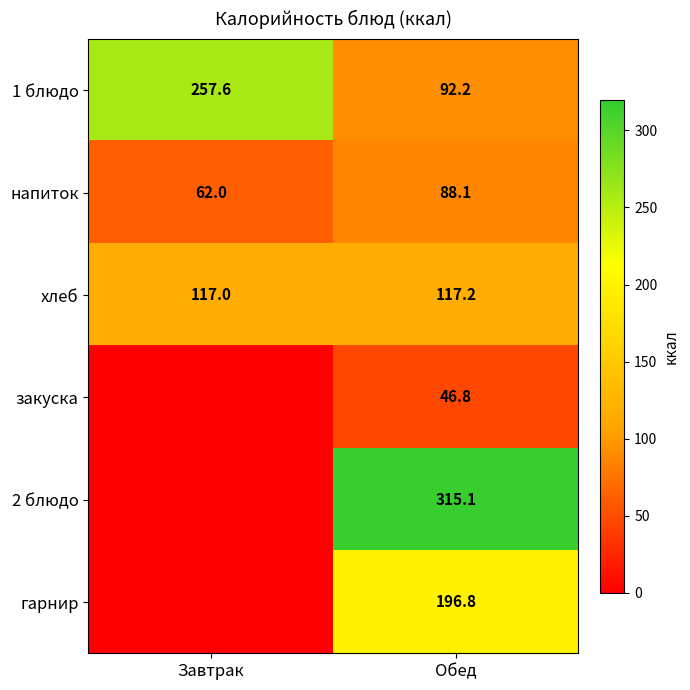

True or false: гарнир has a value of 120.3 at Обед.

False